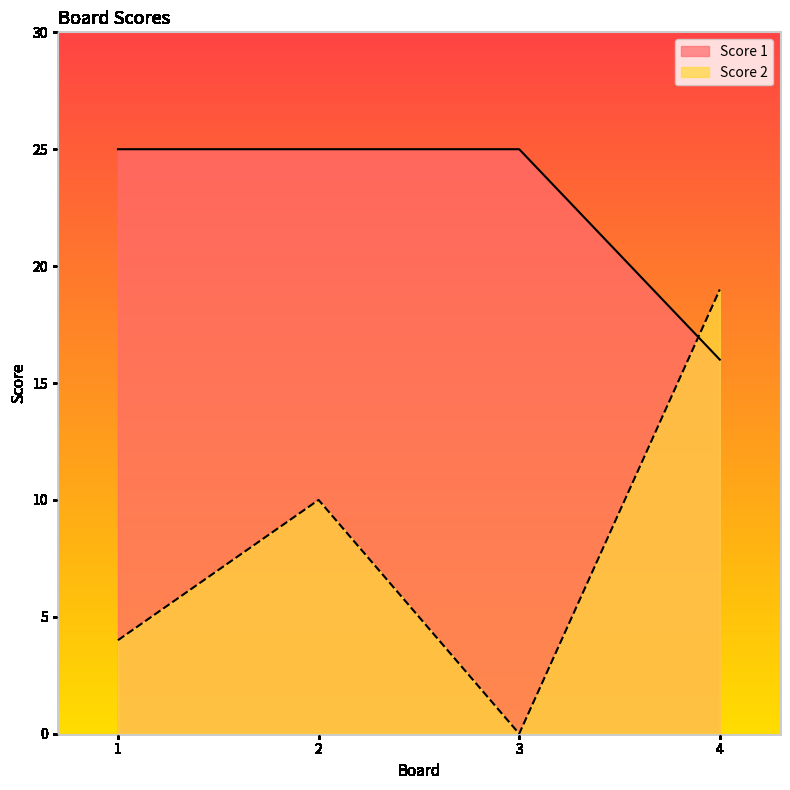

How many lines are shown in the chart?

2